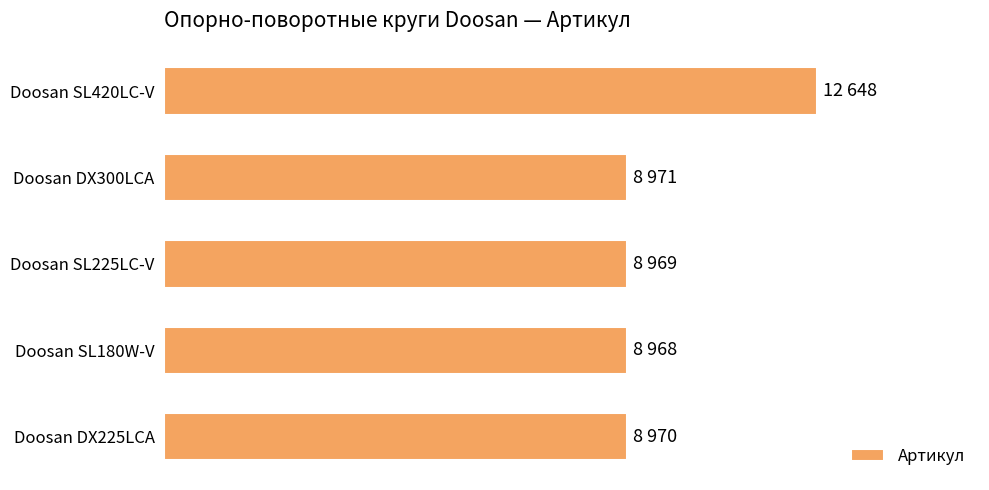

What is the maximum value shown in the chart?

12648